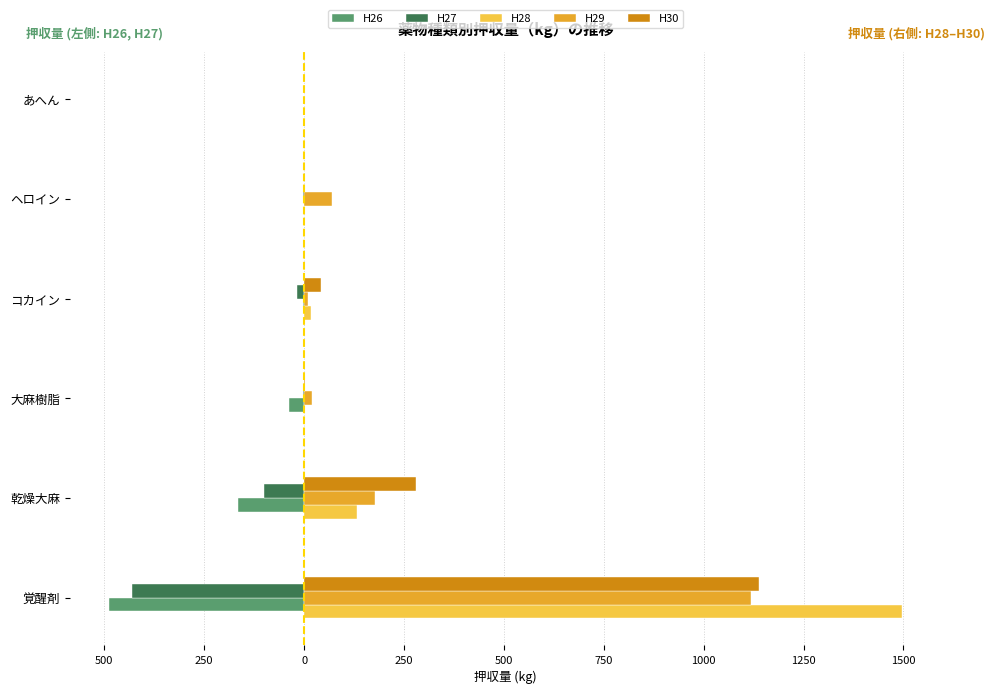

What is the average value of the H27 series?

-92.5